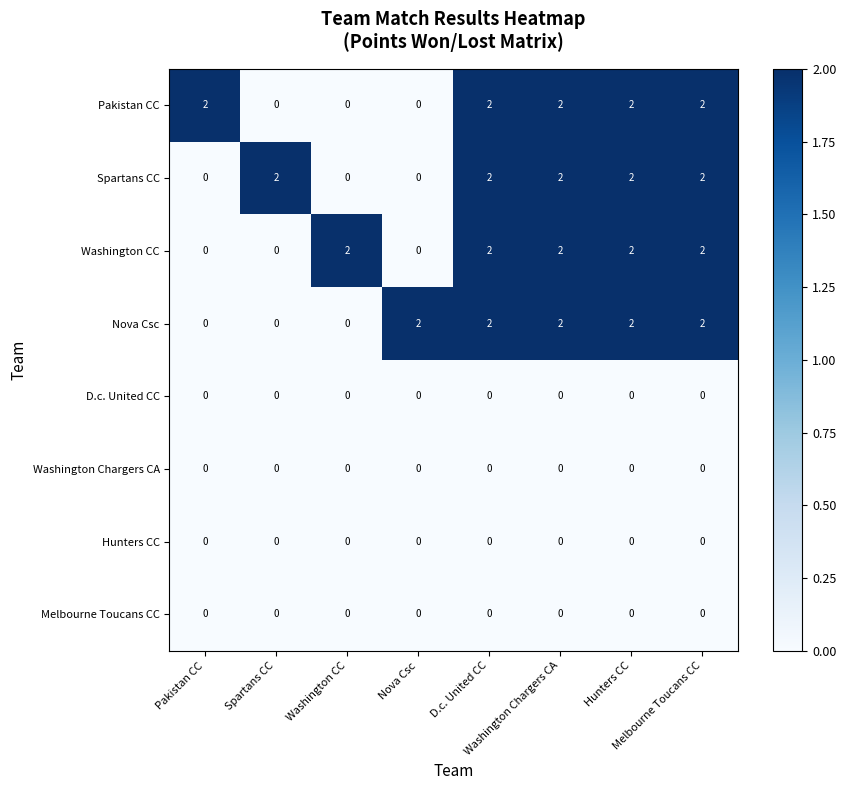

At which category does the chart reach its peak across all series?

Pakistan CC